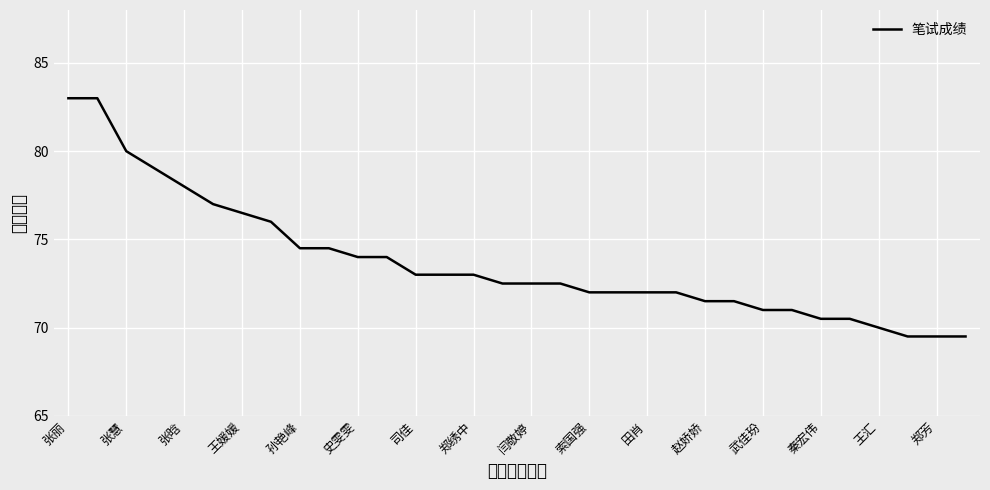

What is the difference between the maximum and minimum values?

13.5